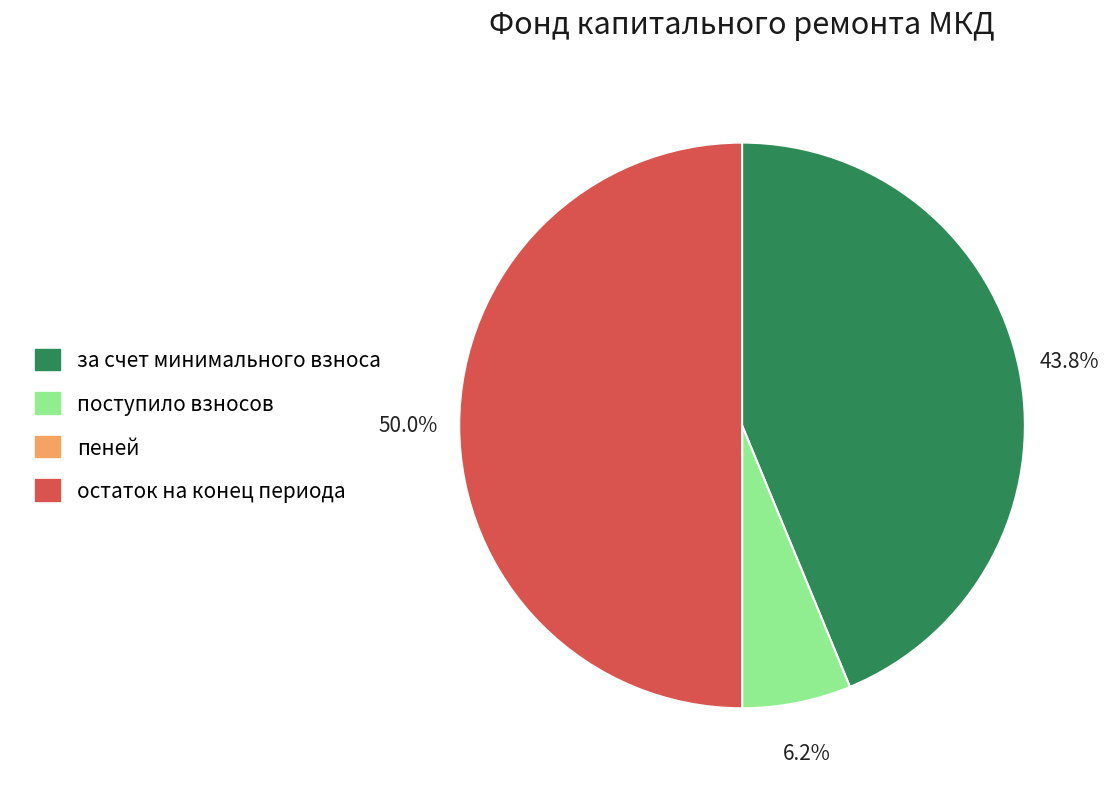

What percentage is NOT represented by остаток на конец периода?

50.0%